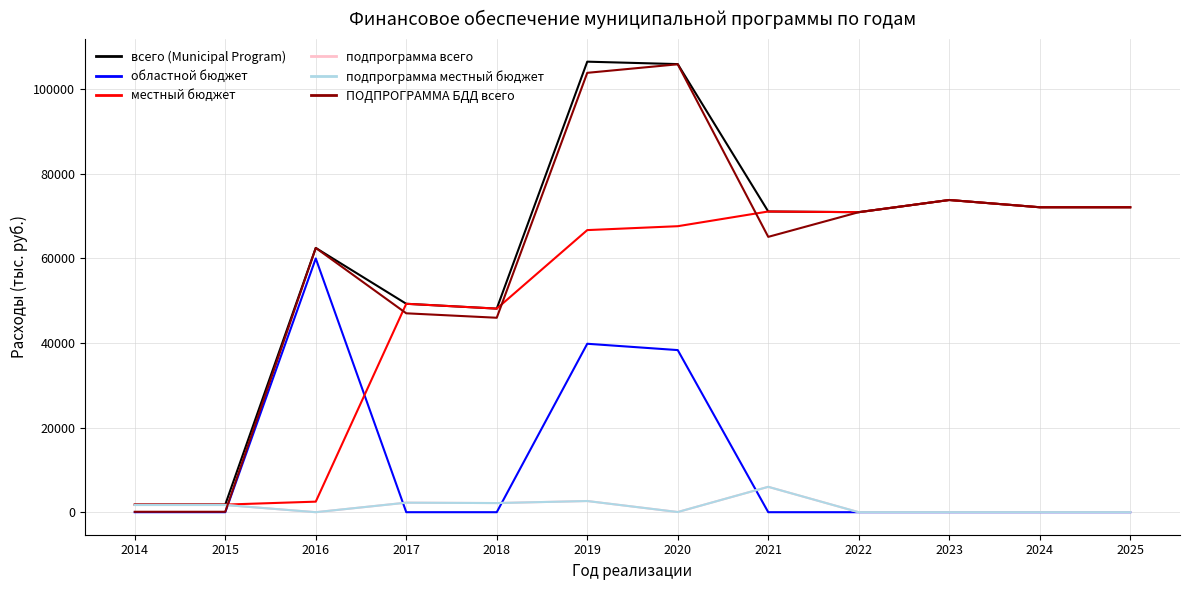

Does the chart have visible grid lines?

Yes